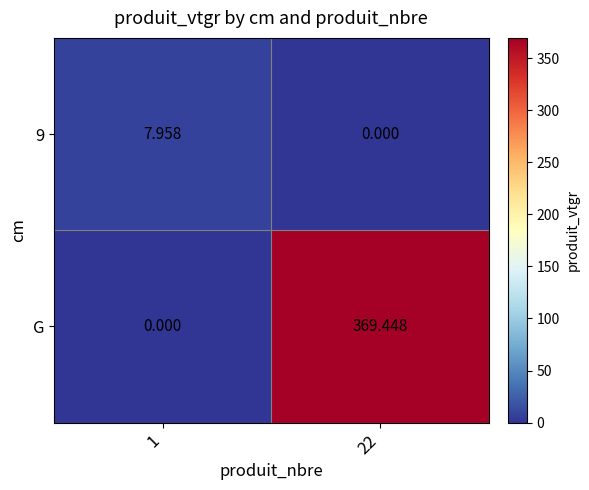

Which series has the largest total across all categories?

G